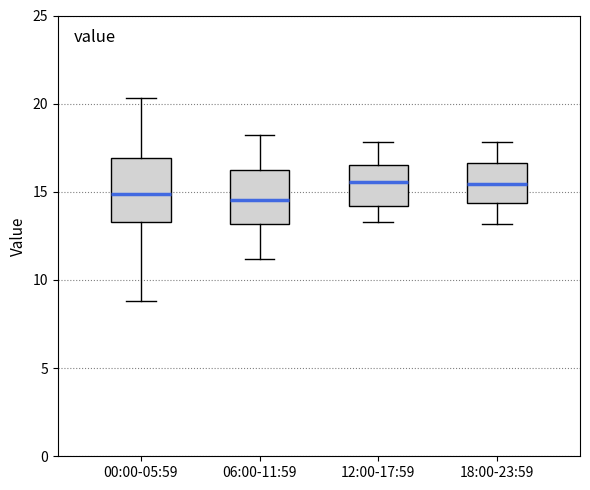

Reading left to right, transcribe this box plot: for each box, give where its median line is, the range the box spans, and where its two whiskers end, as read against the y-axis. The values are not printed on the chart, so give them approximately, as read against the axis.

00:00-05:59: median 15.0, box 13.5 to 17.0, whiskers 9.0 to 20.5
06:00-11:59: median 14.5, box 13.0 to 16.0, whiskers 11.0 to 18.0
12:00-17:59: median 15.5, box 14.0 to 16.5, whiskers 13.5 to 18.0
18:00-23:59: median 15.5, box 14.5 to 16.5, whiskers 13.0 to 18.0